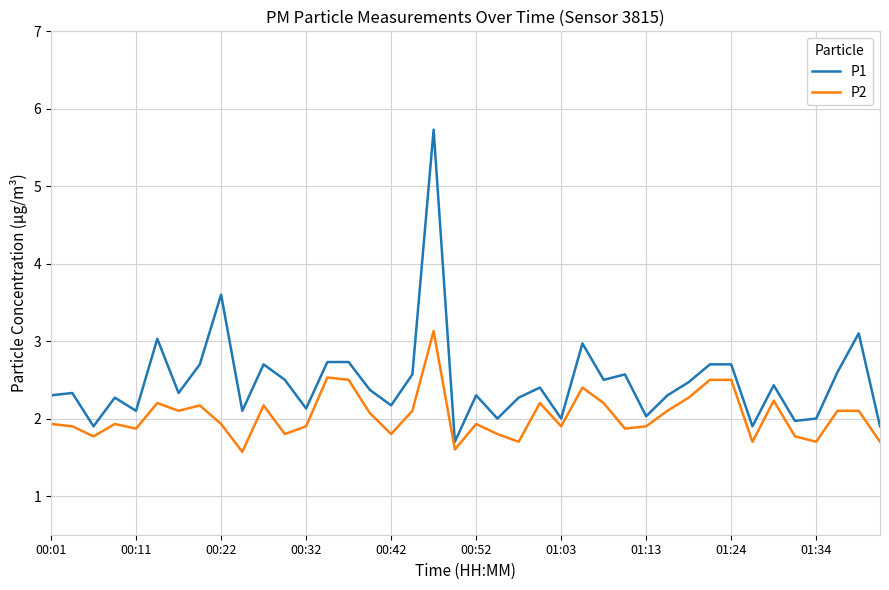

Reading left to right, transcribe all the data shown in this chart.

P1: 2.3	2.3	1.9	2.3	2.1	3.0	2.3	2.7	3.6	2.1	2.7	2.5	2.1	2.7	2.7	2.4	2.2	2.6	5.7	1.7	2.3	2.0	2.3	2.4	2.0	3.0	2.5	2.6	2.0	2.3	2.5	2.7	2.7	1.9	2.4	2.0	2.0	2.6	3.1	1.9
P2: 1.9	1.9	1.8	1.9	1.9	2.2	2.1	2.2	1.9	1.6	2.2	1.8	1.9	2.5	2.5	2.1	1.8	2.1	3.1	1.6	1.9	1.8	1.7	2.2	1.9	2.4	2.2	1.9	1.9	2.1	2.3	2.5	2.5	1.7	2.2	1.8	1.7	2.1	2.1	1.7